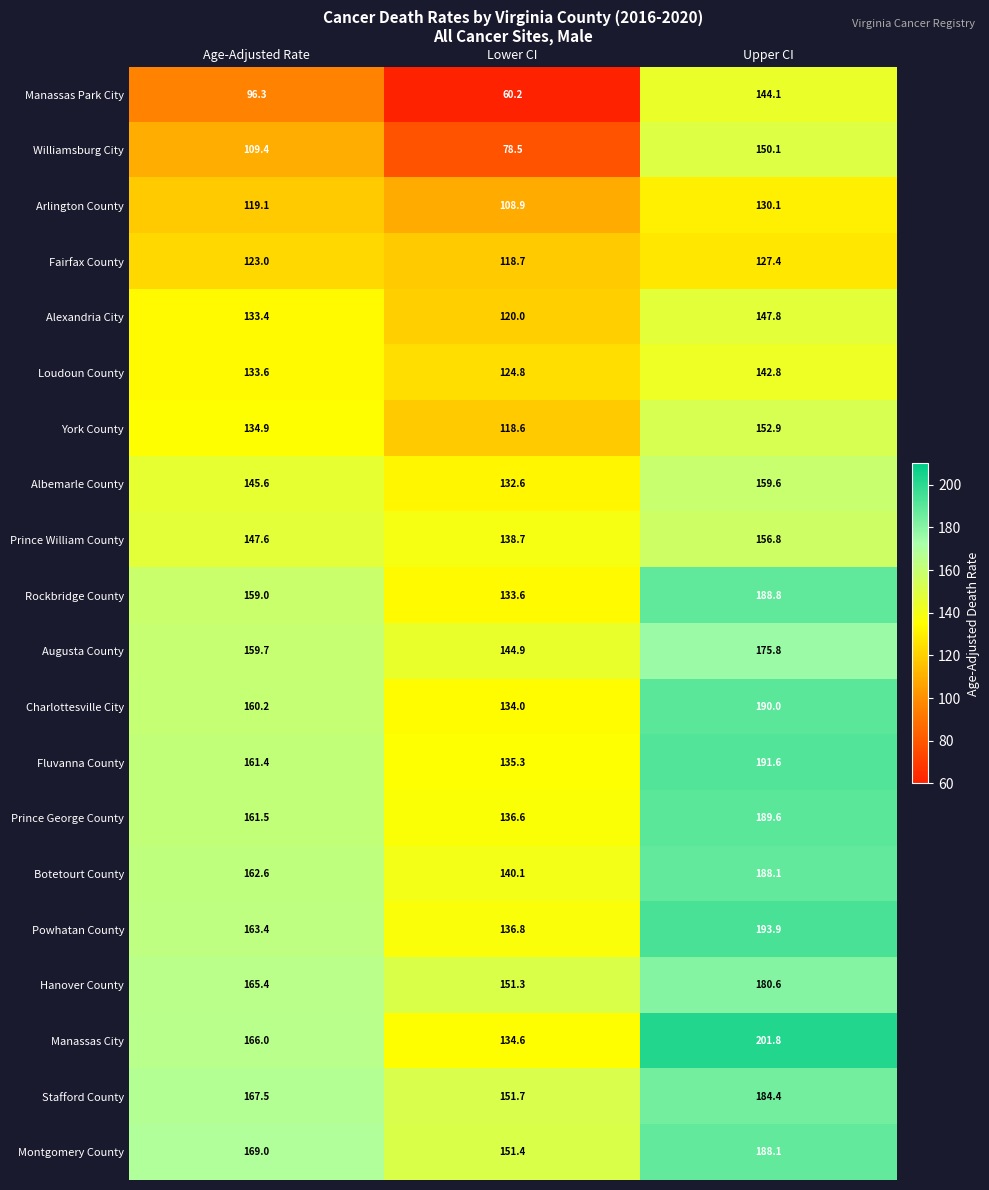

At how many categories does at least one series exceed 135?

3